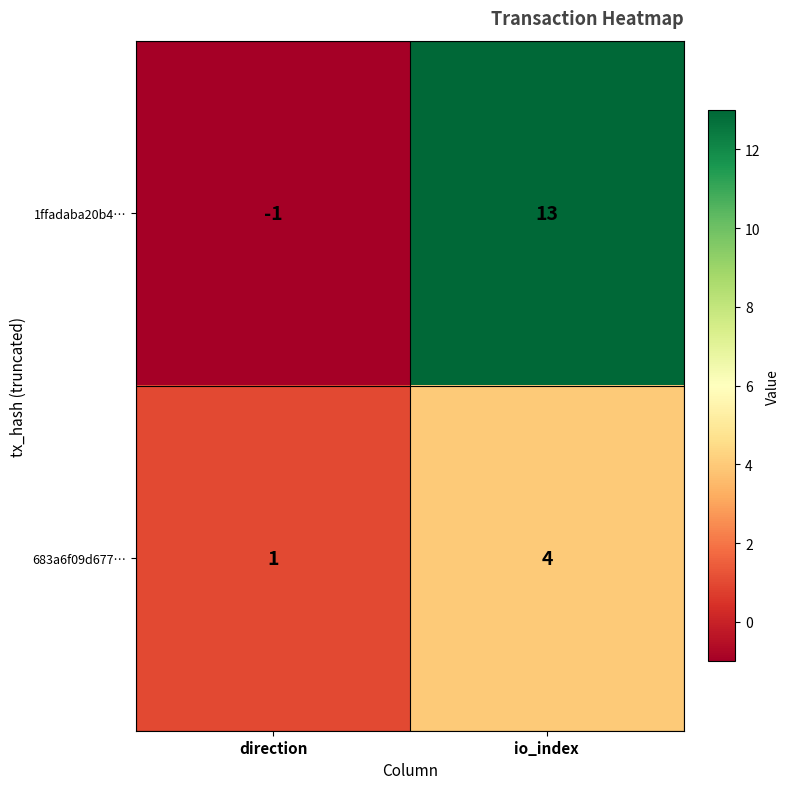

How many categories are shown in the chart?

2